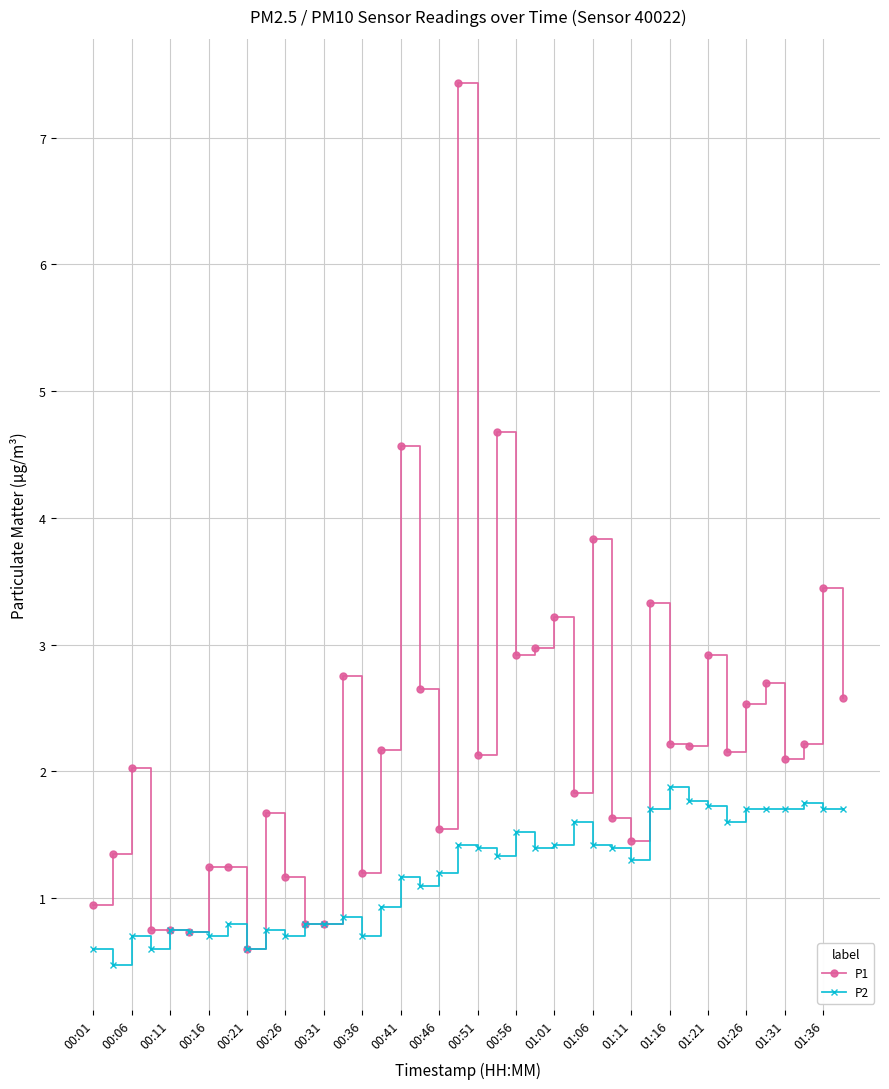

List the series in order of their peak value, lowest first.

P2, P1